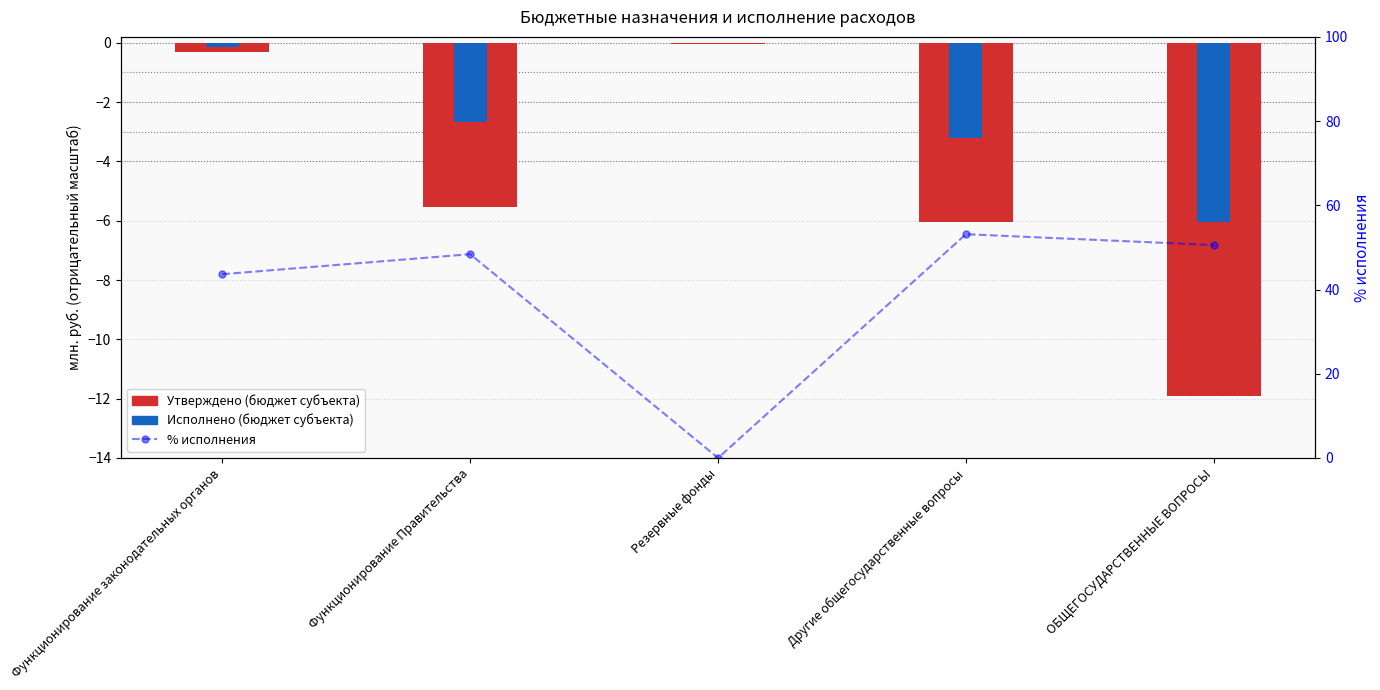

Reading left to right, transcribe all the data shown in this chart.

Утверждено (бюджет субъекта): -0.3	-5.5	-0.0	-6.0	-11.9
Исполнено (бюджет субъекта): -0.1	-2.7	0.0	-3.2	-6.0
% исполнения: 43.6	48.4	0.0	53.1	50.6